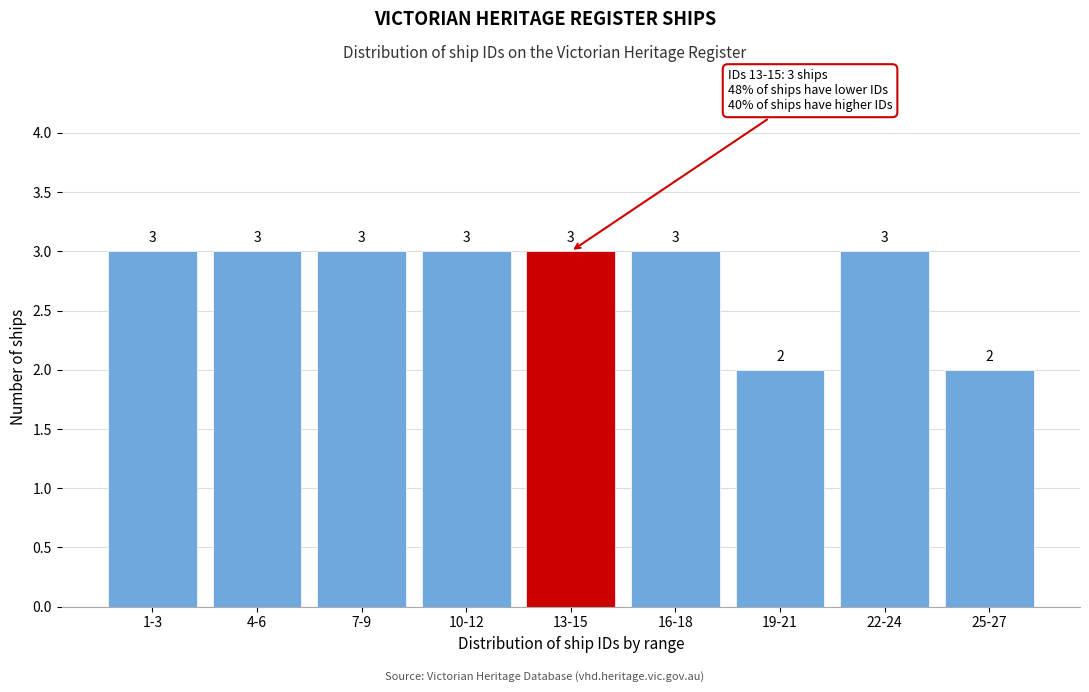

Reading right to left, transcribe all the data shown in this chart.

25-27=2	22-24=3	19-21=2	16-18=3	13-15=3	10-12=3	7-9=3	4-6=3	1-3=3